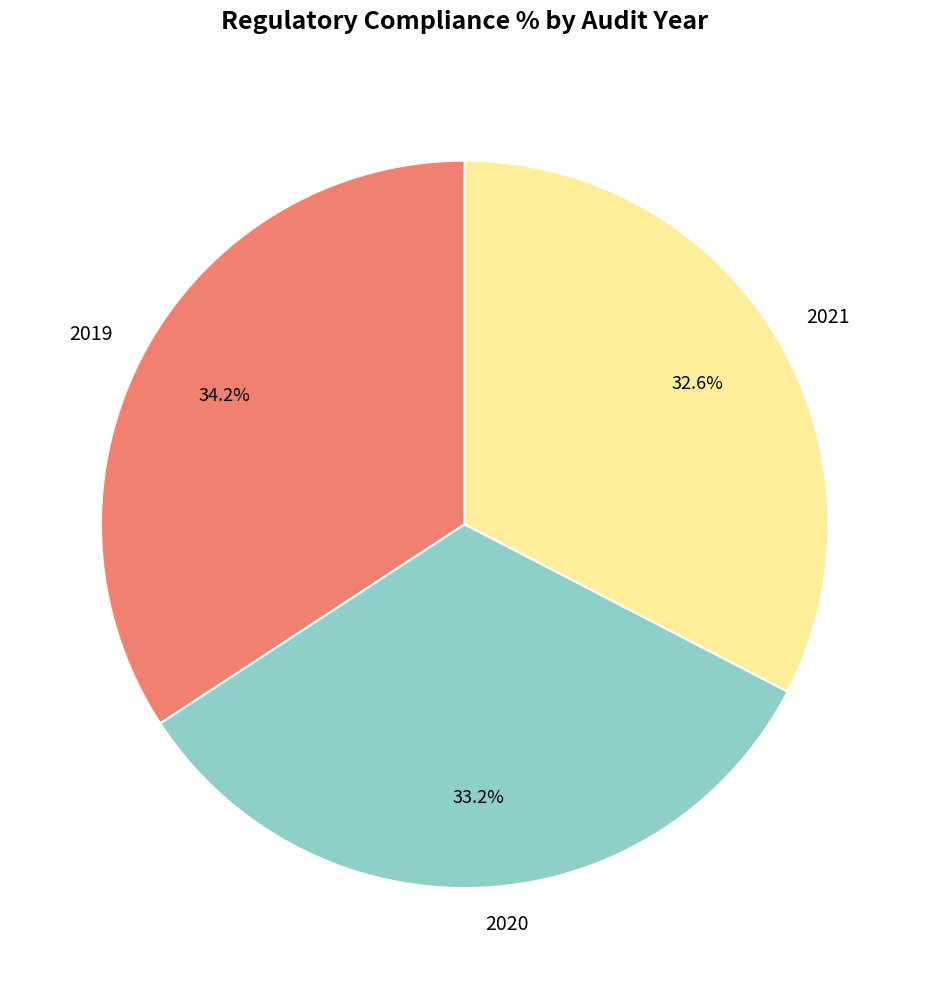

Is there a majority slice in this chart?

No